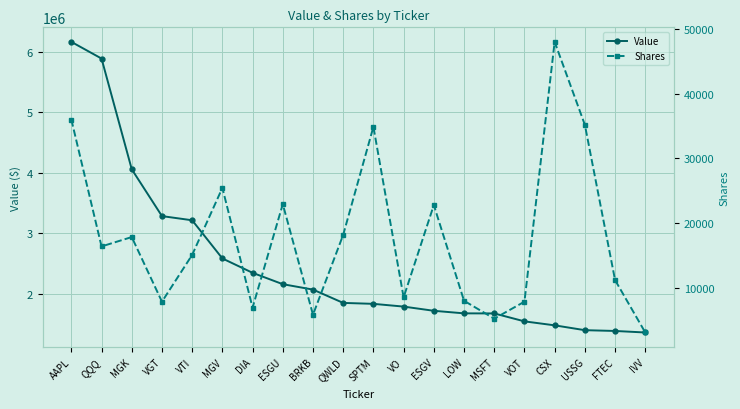

Is this an area chart (filled region under the line)?

No